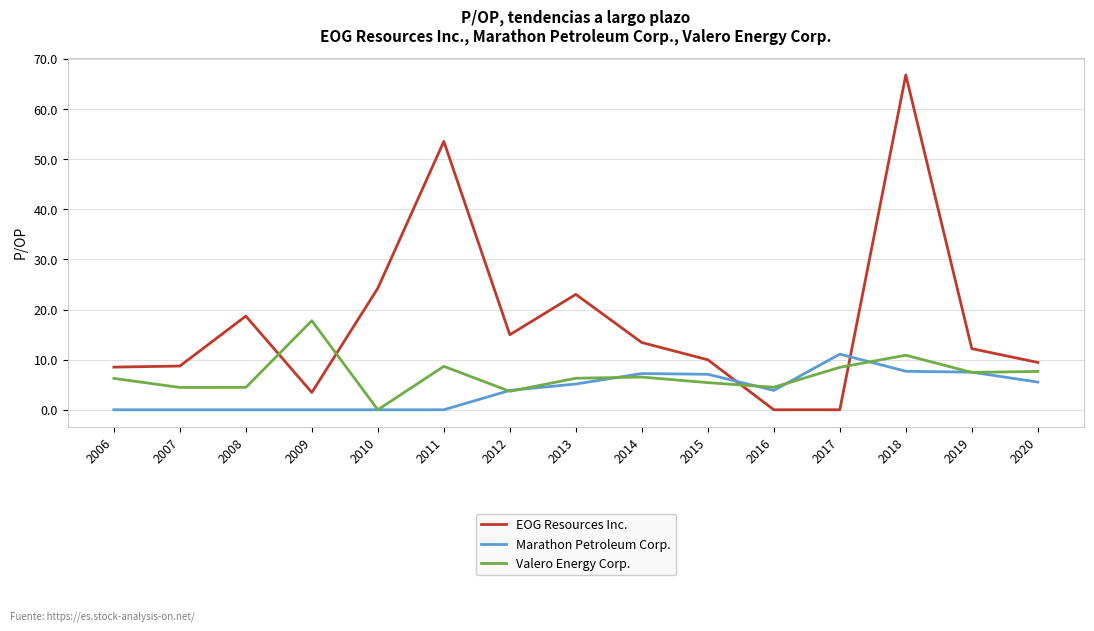

True or false: Valero Energy Corp. has a value of 10.7 at 2019.

False